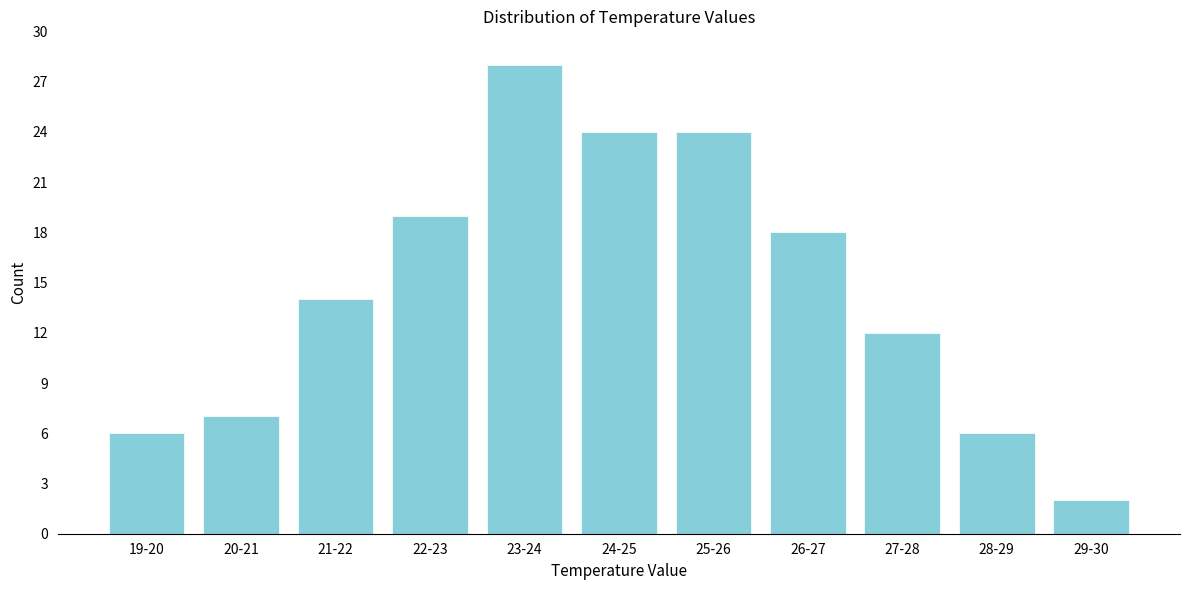

Reading right to left, what are all the values shown in this chart?

2	6	12	18	24	24	28	19	14	7	6